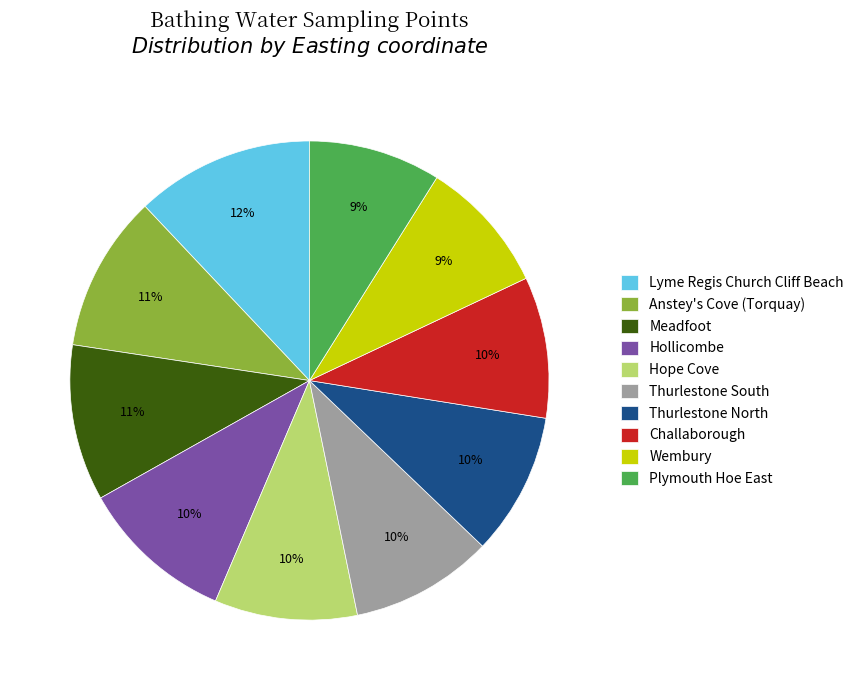

Does Hope Cove account for over 50% of the chart?

No